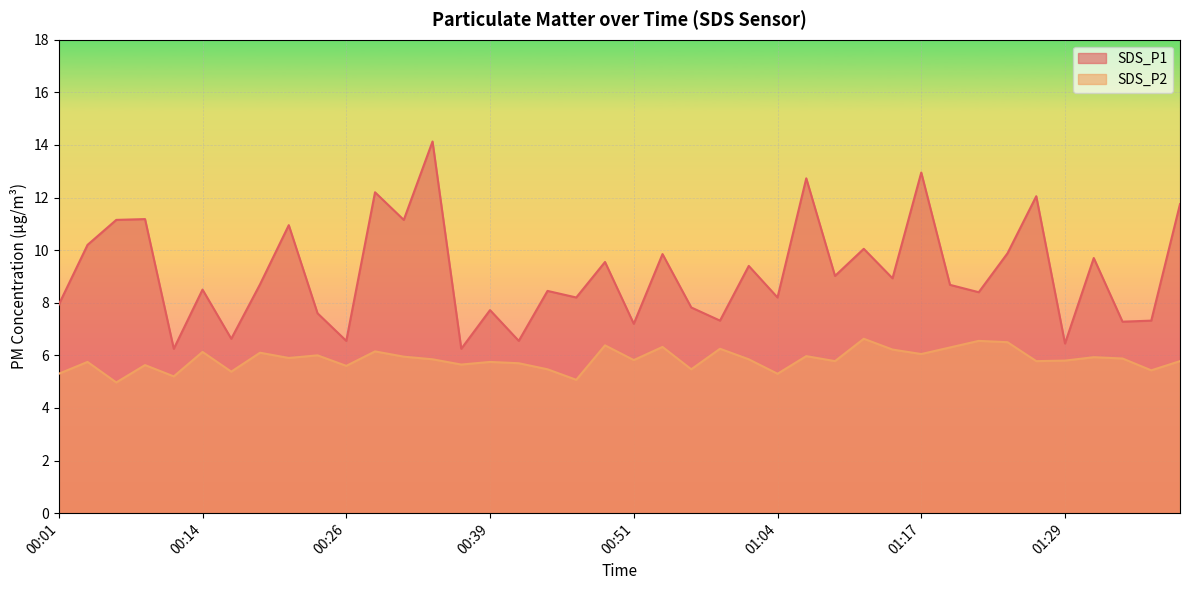

What is the label of the 11th point from the left?

00:26